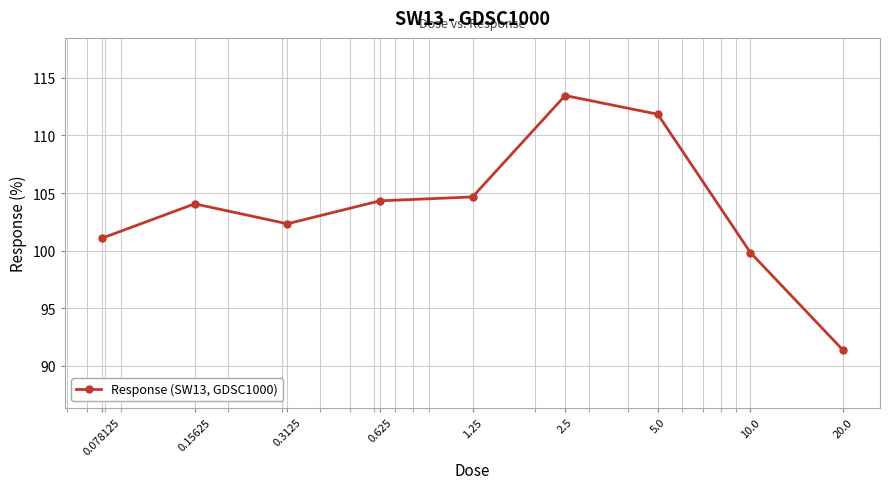

What is the value of the 9th point from the left?

91.4